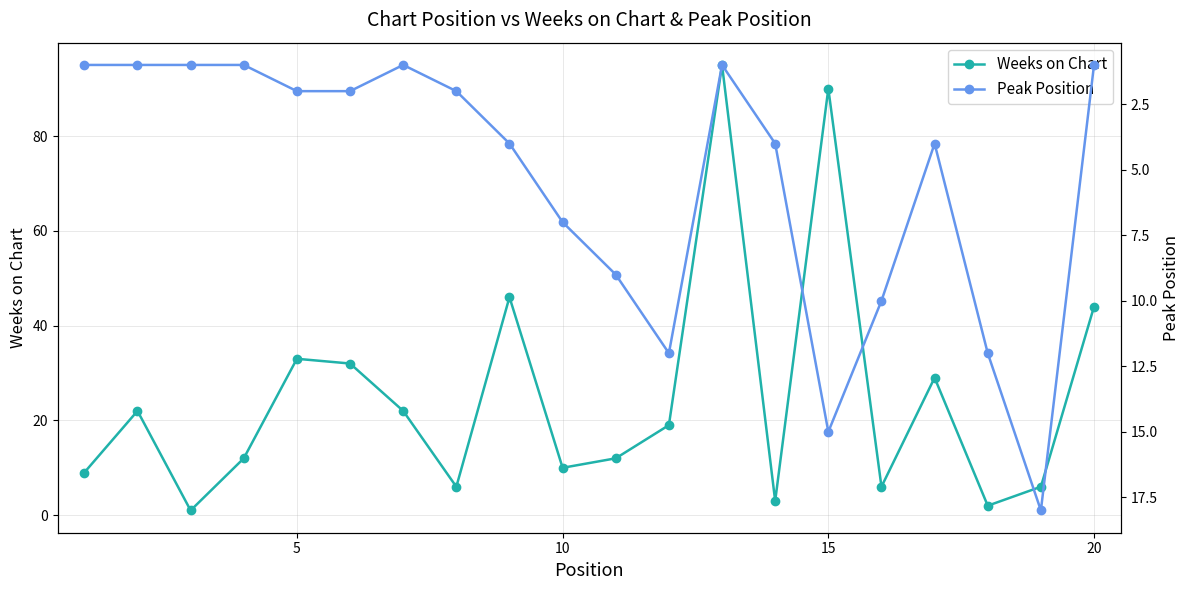

How many interior local valleys does the Weeks on Chart series have?

6